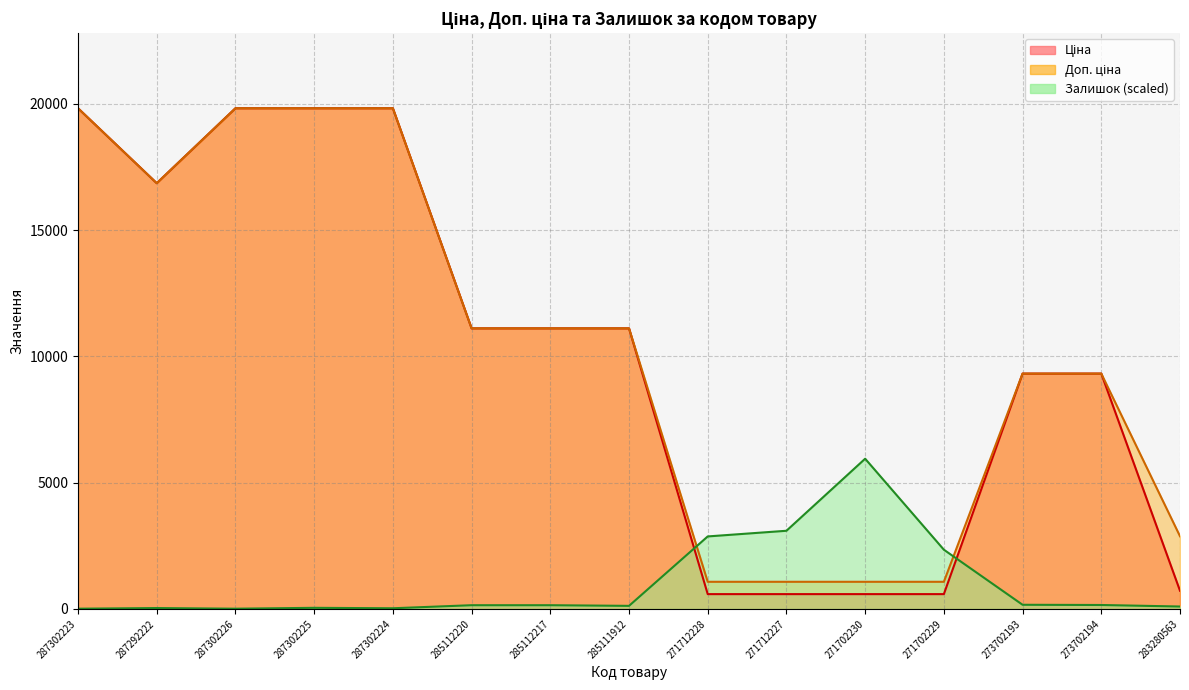

How many intersections are there between Залишок and Ціна?

2